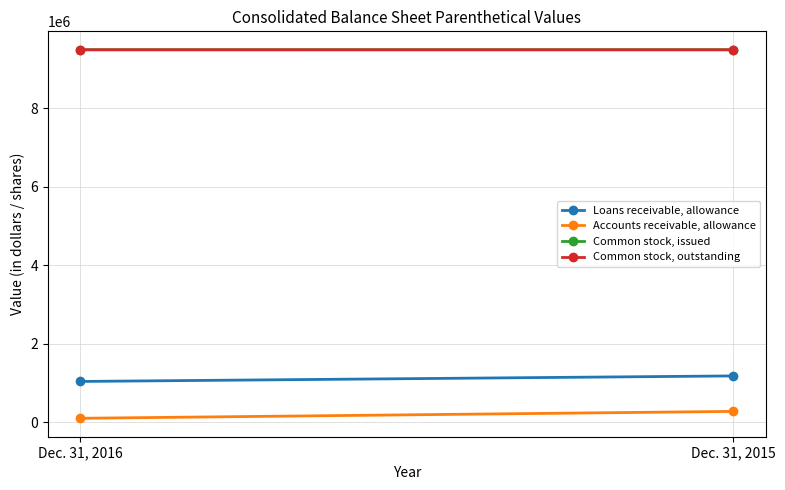

Is it true that Common stock, issued equals 9497534 at Dec. 31, 2015?

True